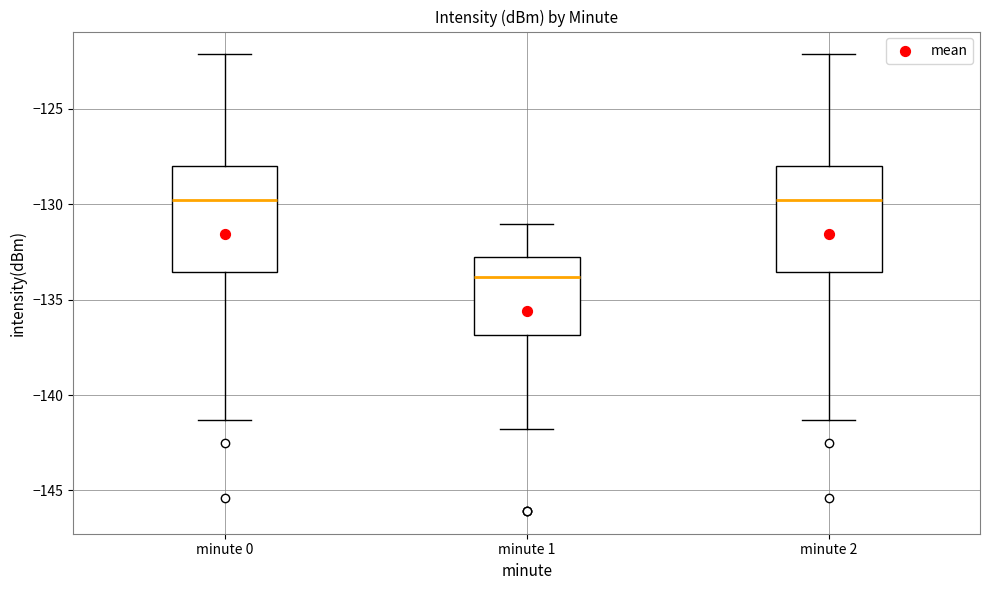

Where does the median line of the box for minute 2 sit on the y-axis? The values are not printed on the chart, so give them approximately, as read against the axis.

-130.0